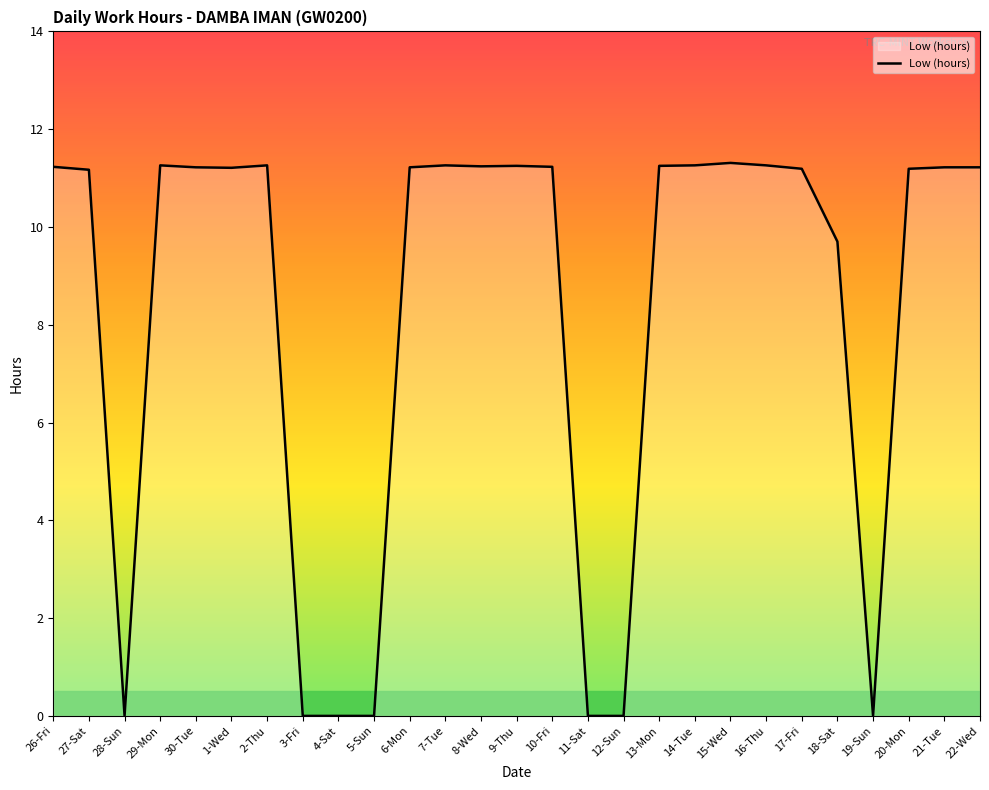

What is the difference between the values at 4-Sat and 22-Wed?

11.2